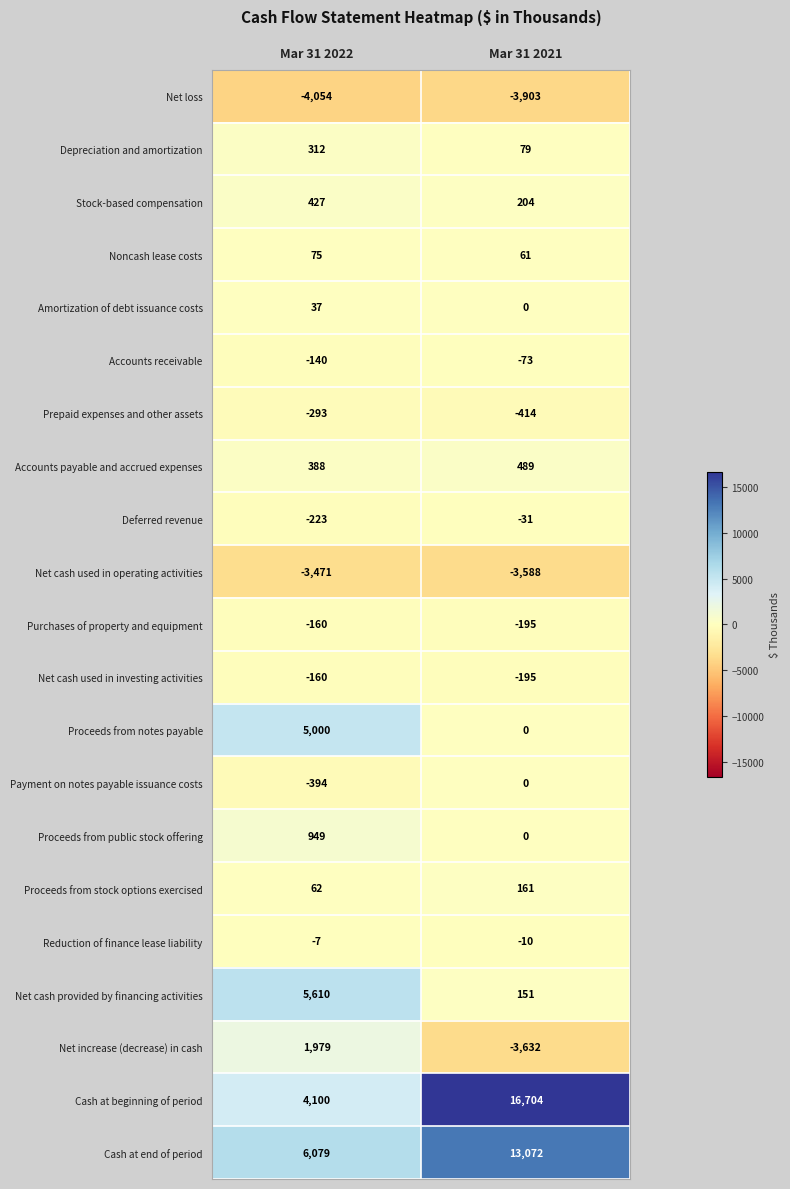

What is the sum of the Net increase (decrease) in cash values at Mar 31 2022 and Mar 31 2021?

-1653